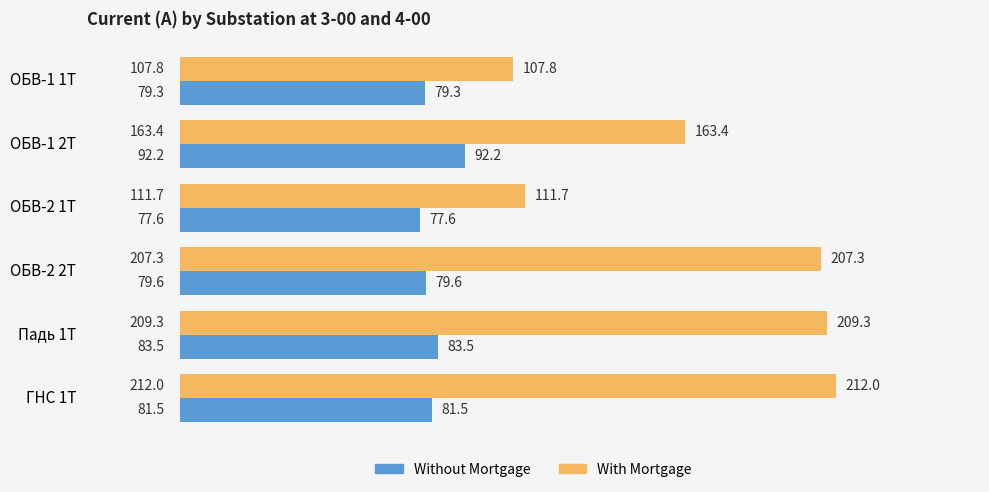

Count the number of categories in the chart.

6